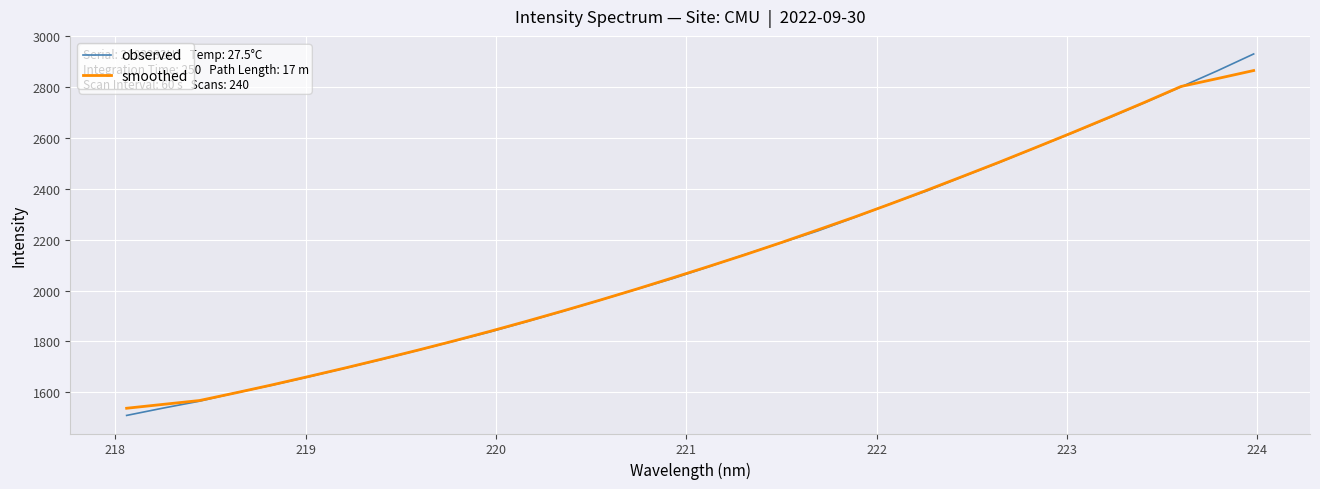

List the series in order of their peak value, highest first.

observed, smoothed